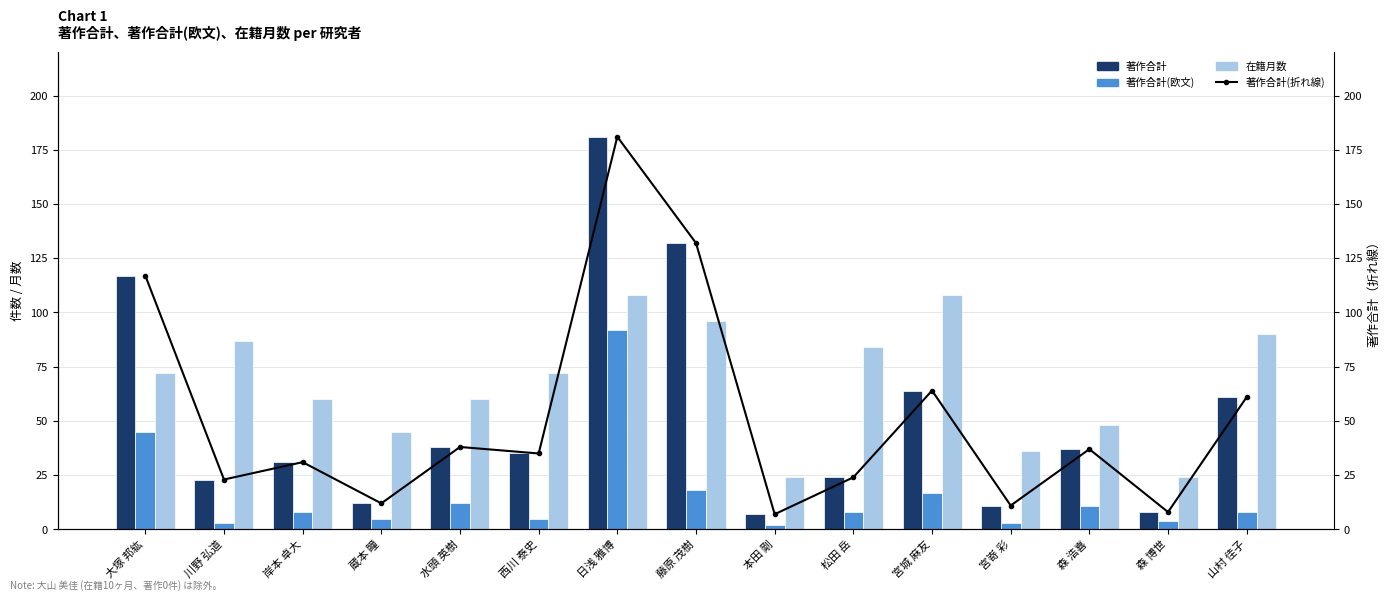

Read the 著作合計 value at 大塚 邦紘.

117